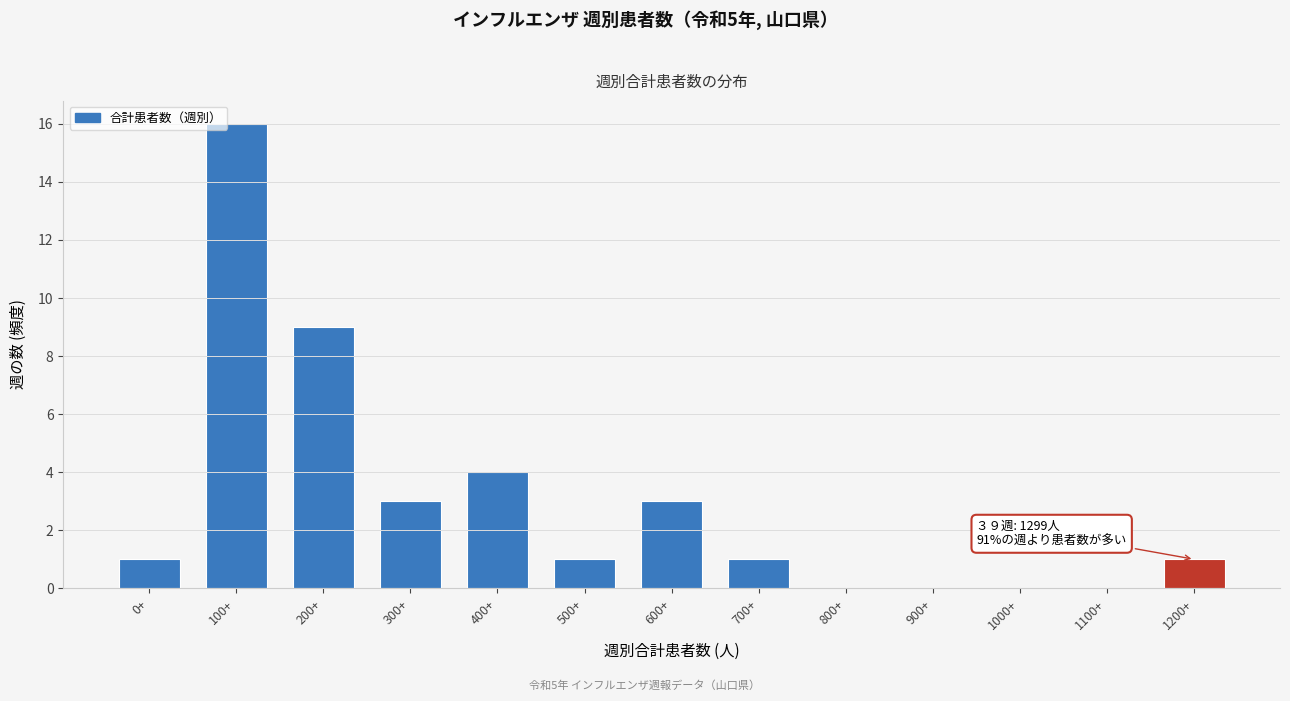

Reading left to right, extract all data points from this chart.

0+=1	100+=16	200+=9	300+=3	400+=4	500+=1	600+=3	700+=1	800+=0	900+=0	1000+=0	1100+=0	1200+=1